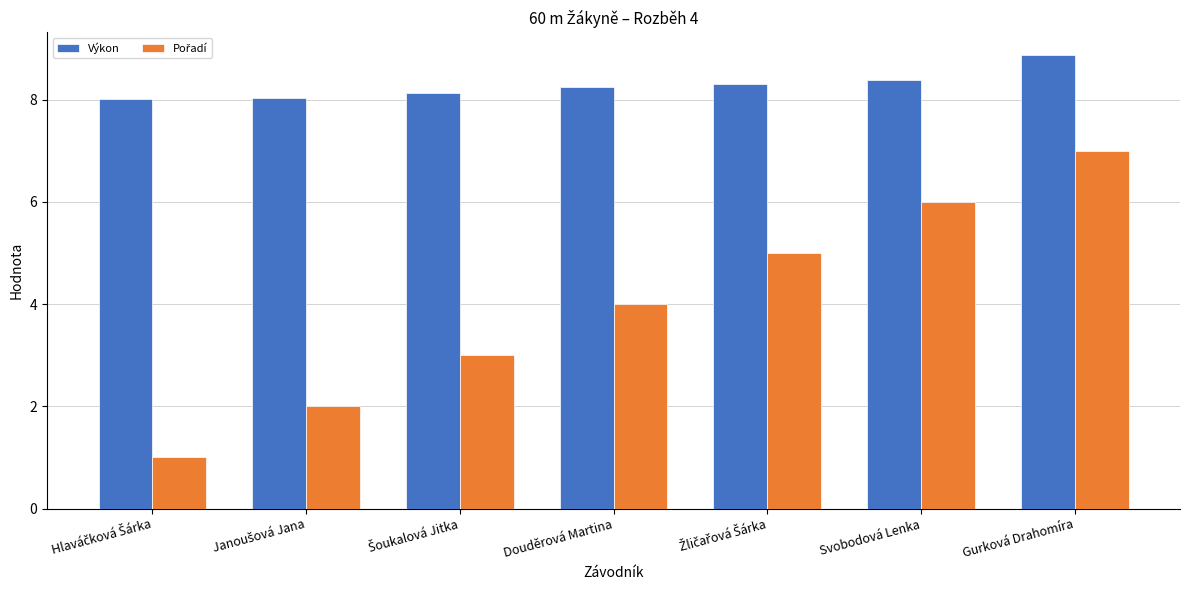

What is the spread (max minus min) of values at Svobodová Lenka?

2.4